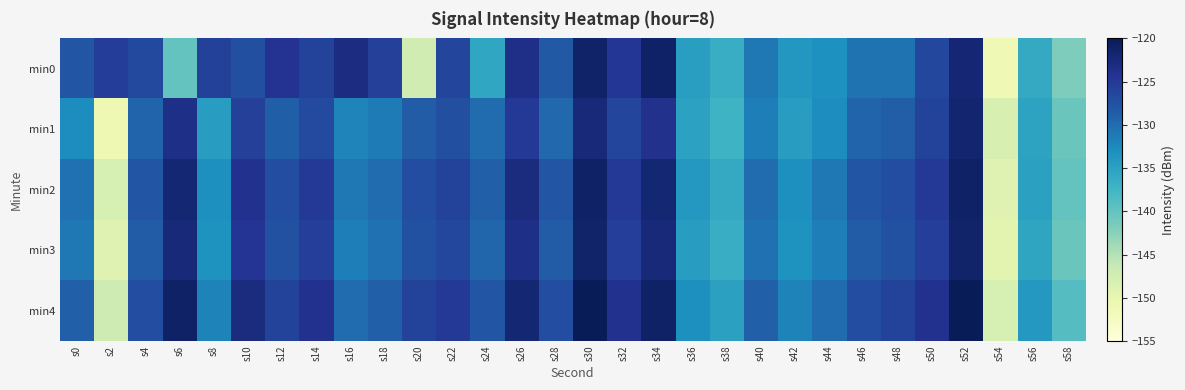

At which category is the sum across all series the highest?

s30